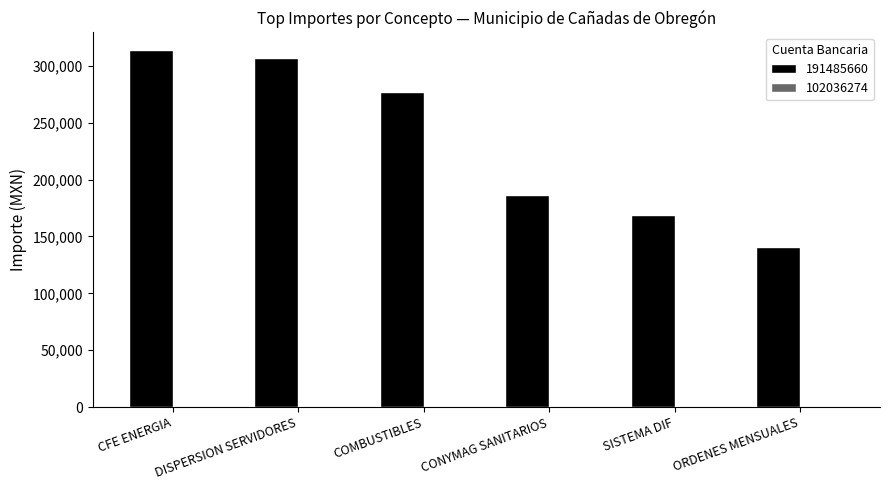

What is the label of the 2nd bar from the left?

DISPERSION SERVIDORES